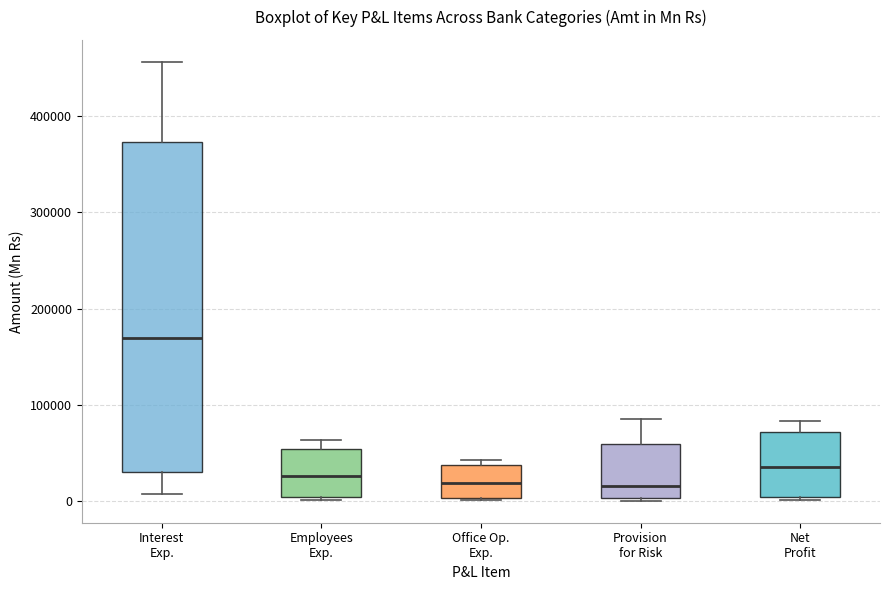

Comparing the boxes themselves (not the whiskers), which one is the tallest?

Interest Exp.